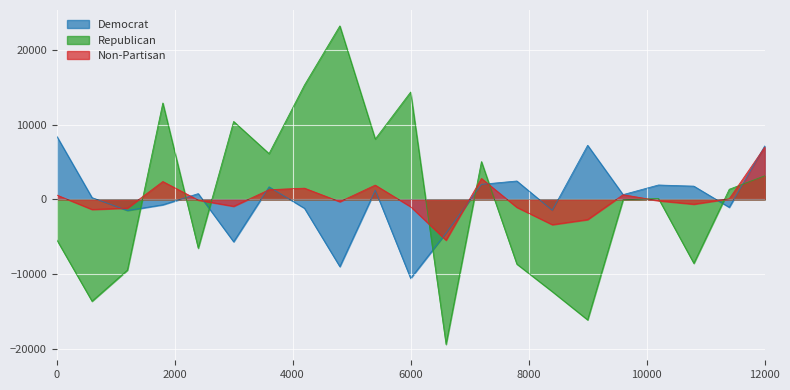

How many data points in Republican are less than 122?

10